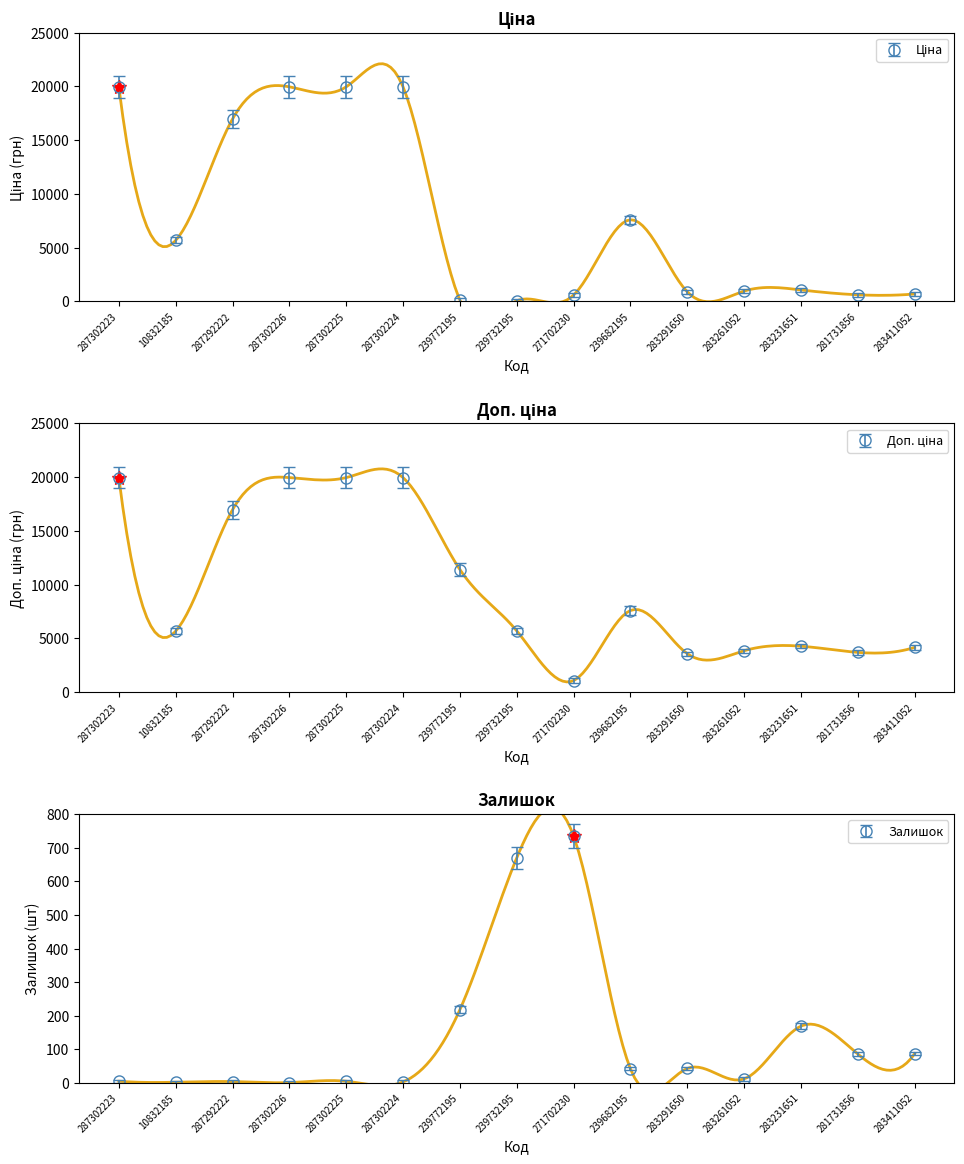

True or false: Залишок has more than 1 points higher than both neighbors.

True